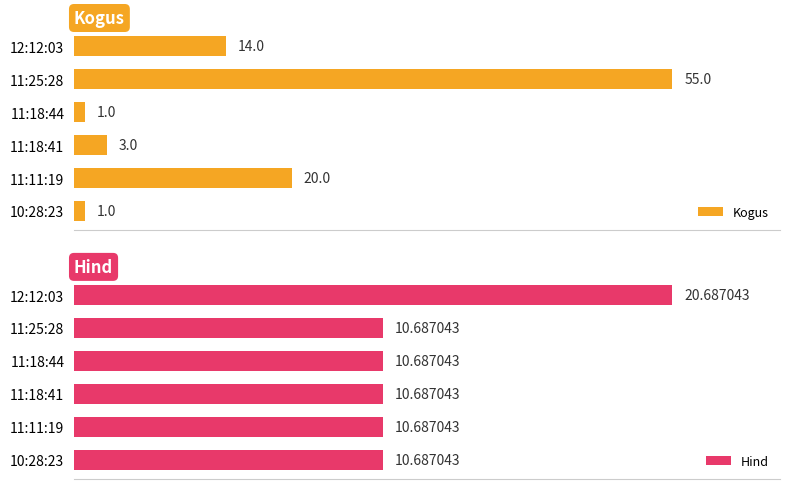

Where is Kogus nearest to the value 28?

11:11:19